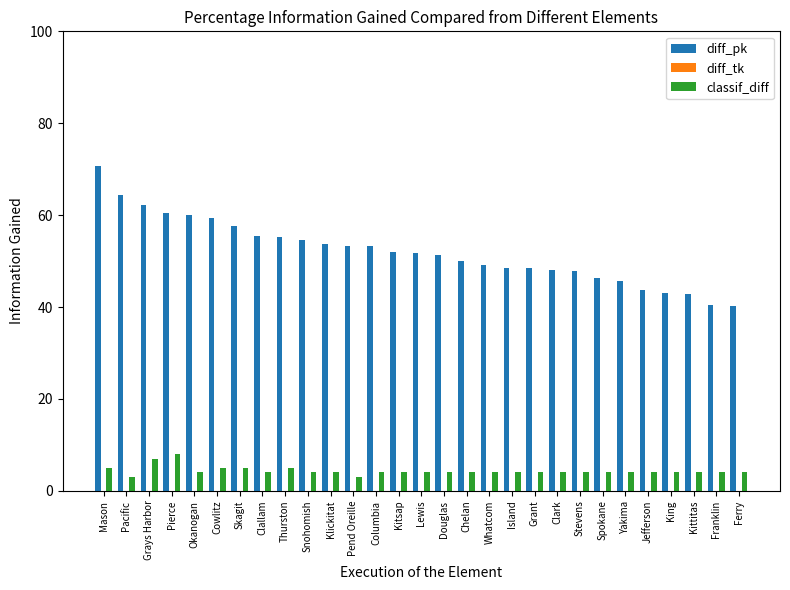

The value of diff_pk at Grant is 21.7. True or false?

False